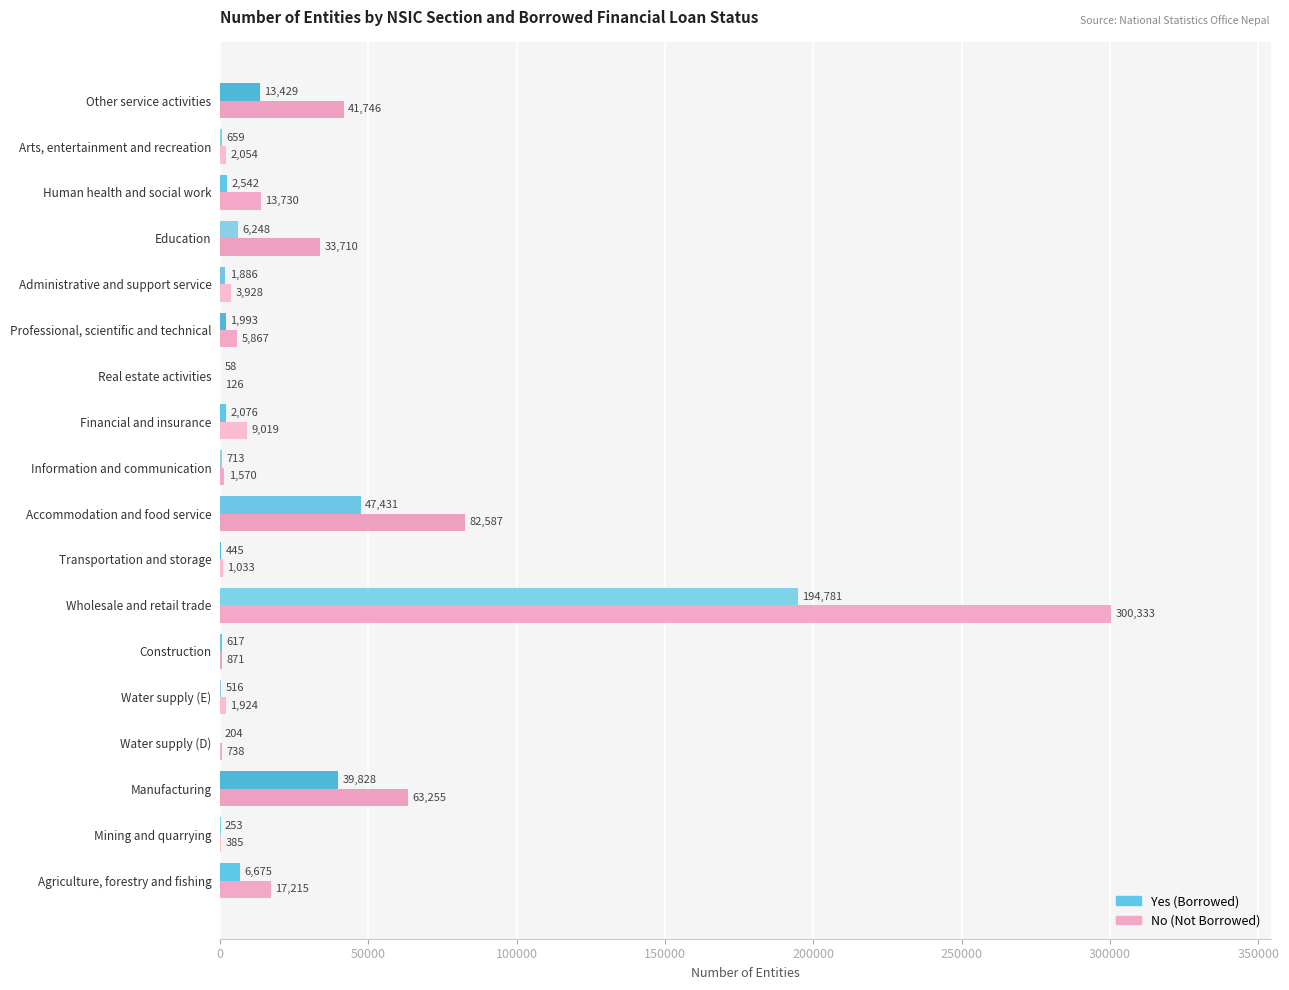

What is the maximum value for Yes (Borrowed)?

194781